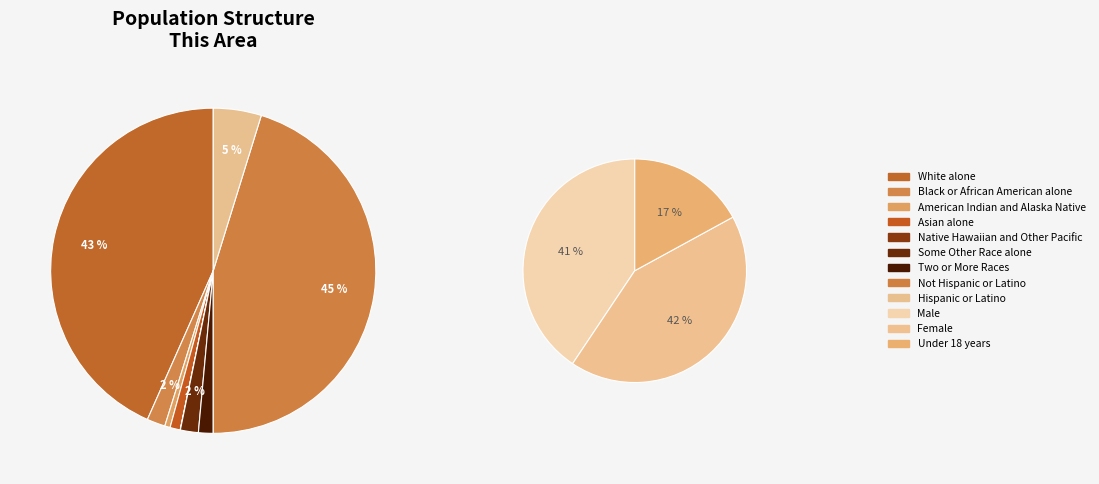

To the nearest percent, what is the difference between the Some Other Race alone and Native Hawaiian and Other Pacific slice percentages?

1%